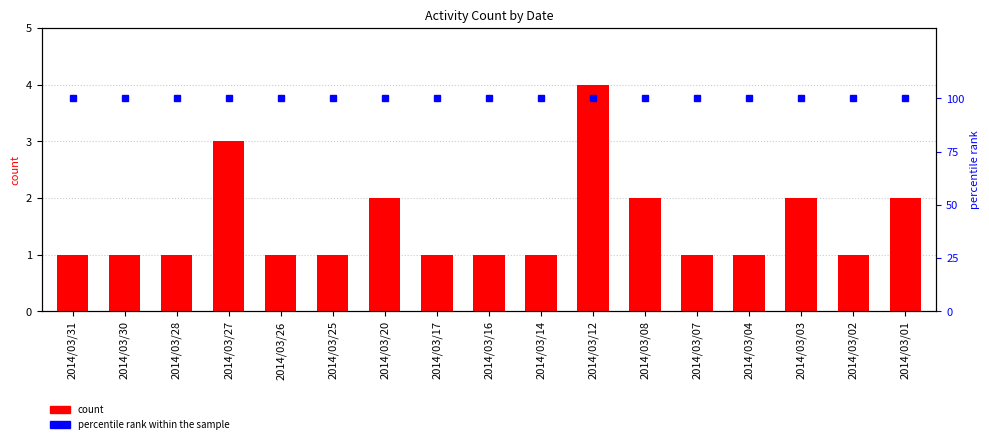

Which series has the largest range (max minus min)?

count